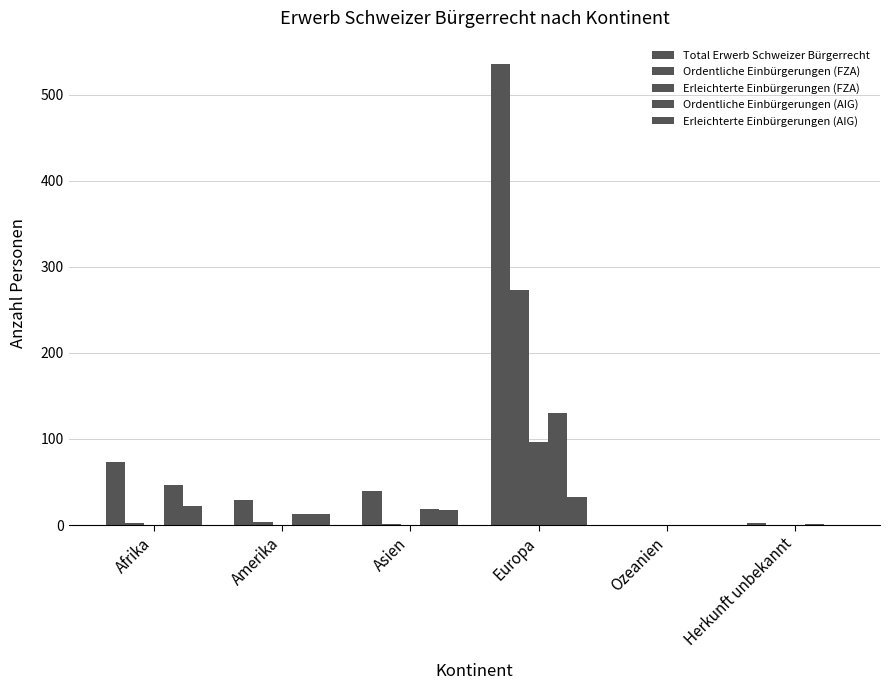

What is the label of the 3rd bar from the left?

Asien